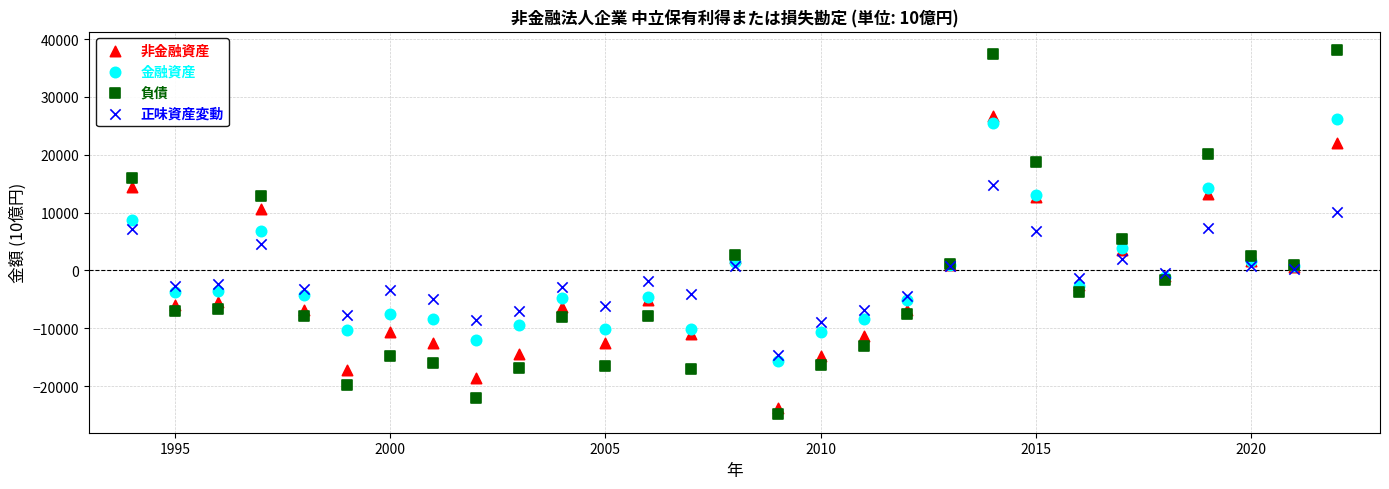

Which series has the largest Y range (max minus min)?

負債